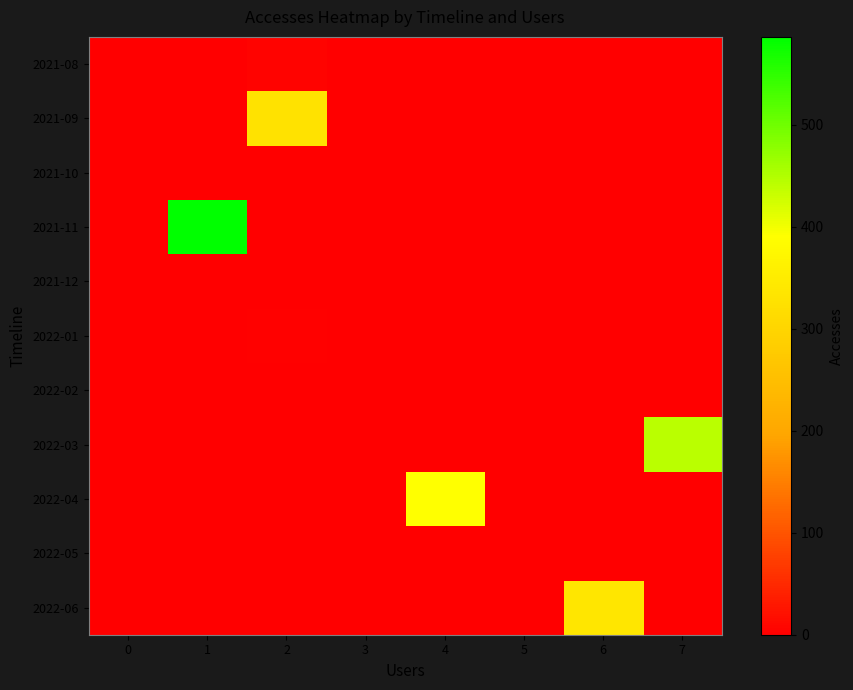

How many distinct data groups are displayed?

11